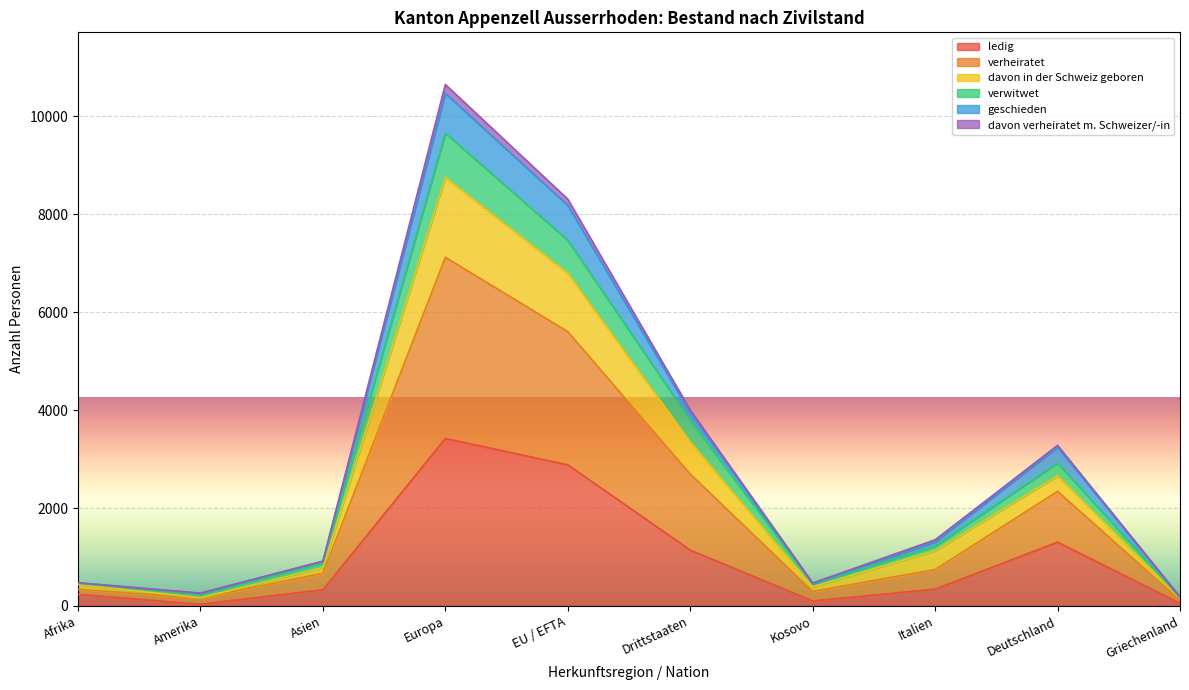

True or false: verheiratet has a value of 100 at Amerika.

False